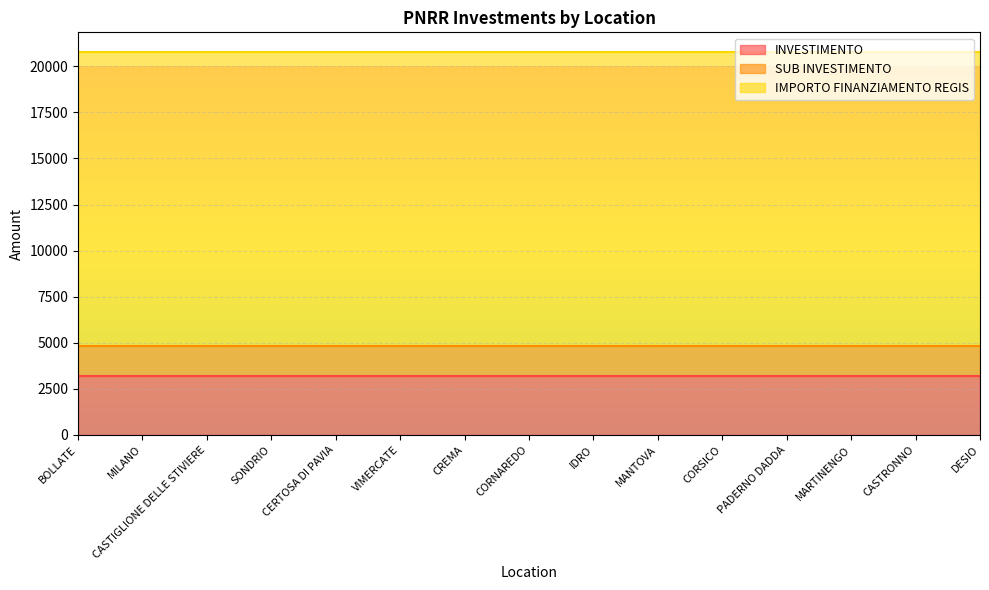

What is the label of the 2nd point from the left?

MILANO